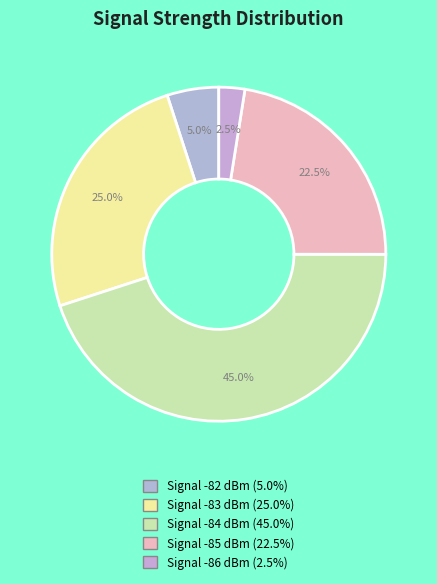

How many segments does this pie chart have?

5